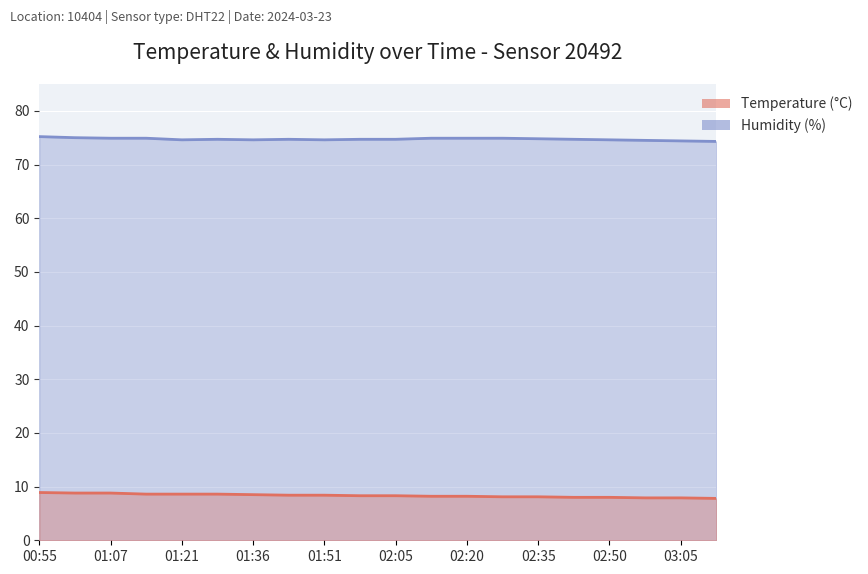

What are all the series names shown in the legend?

temperature, humidity